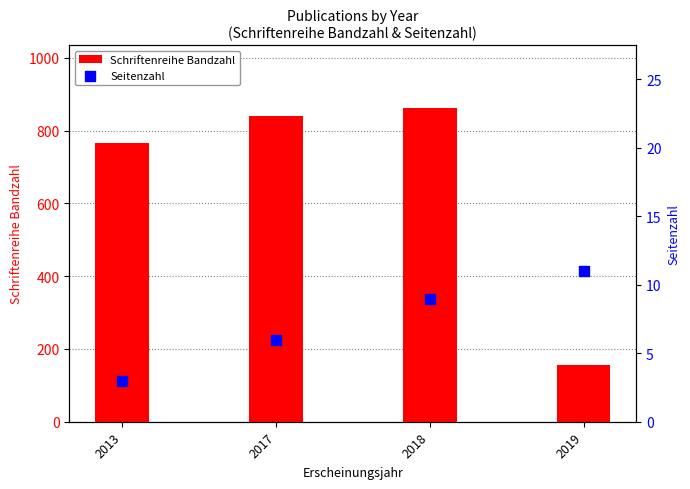

What are all the series names shown in the legend?

Schriftenreihe Bandzahl, Seitenzahl